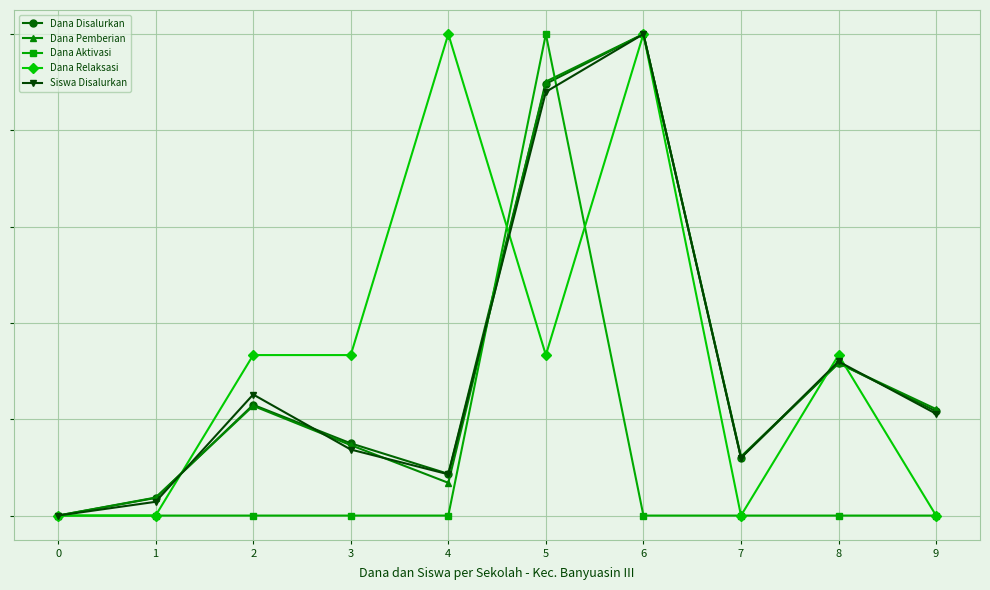

What is the value of the Siswa Disalurkan point at the 10th from the left?

0.2